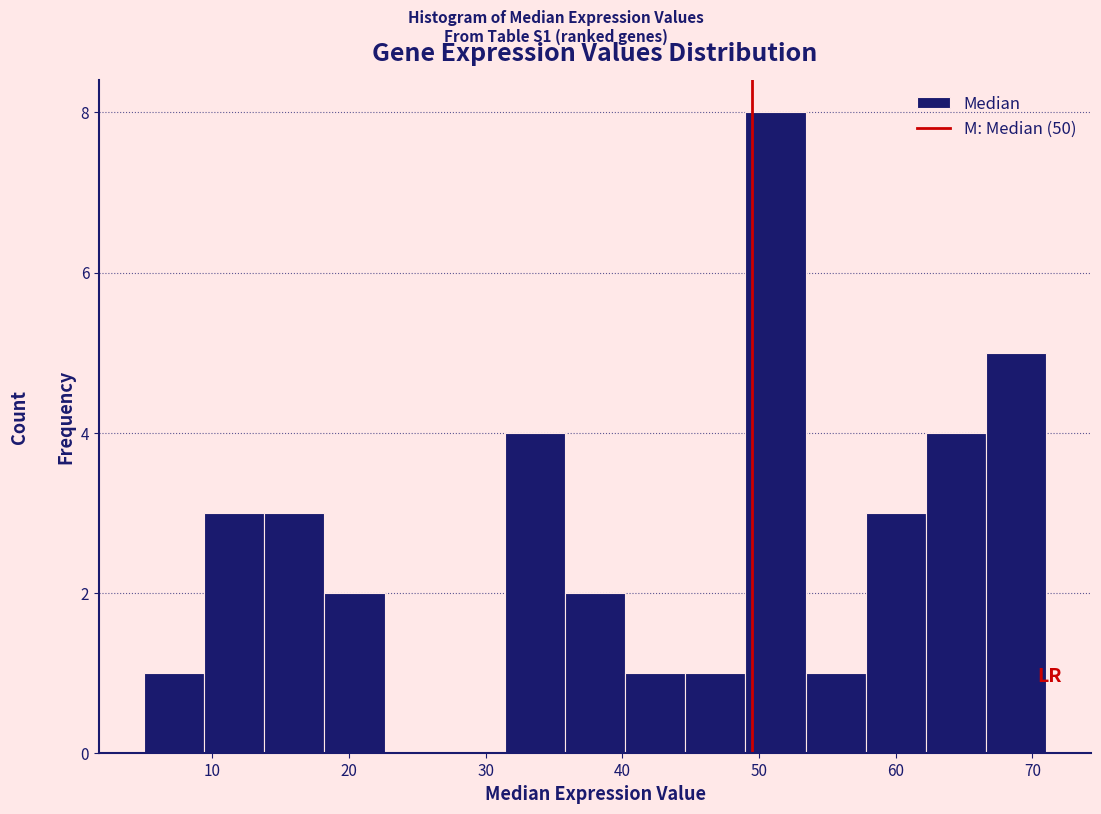

How tall is the bar that spans 13.8 to 18.2 on the x-axis? Neither the bar edges nor the heights are printed on the chart, so give them approximately, as read against the axes.

3